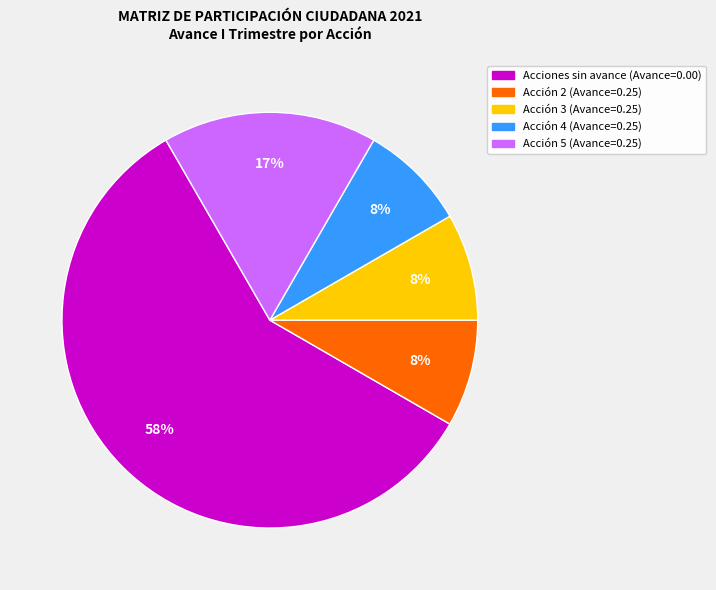

To the nearest percent, what is the average slice percentage?

20%